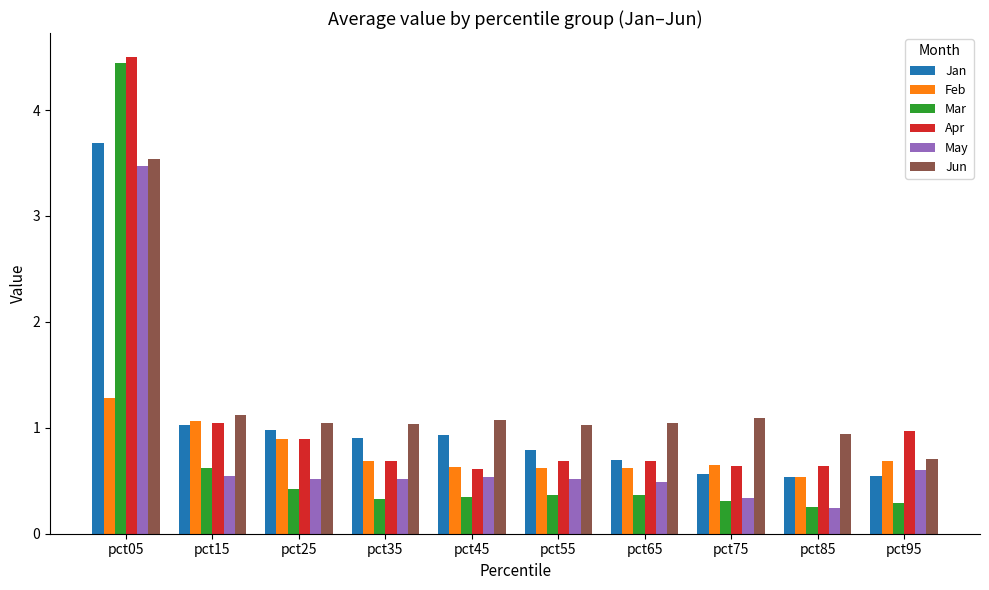

The value of May at pct35 is 0.5. True or false?

True